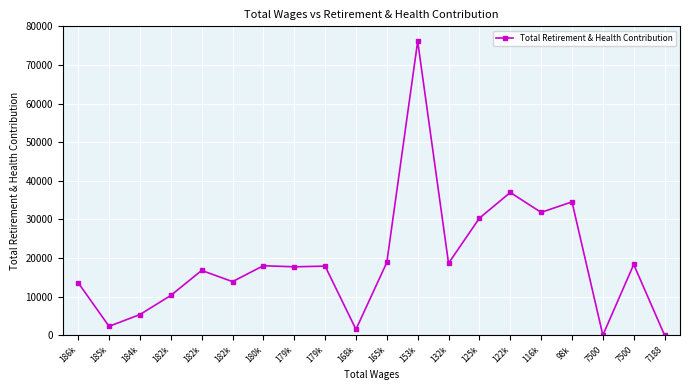

Is this an area chart (filled region under the line)?

No